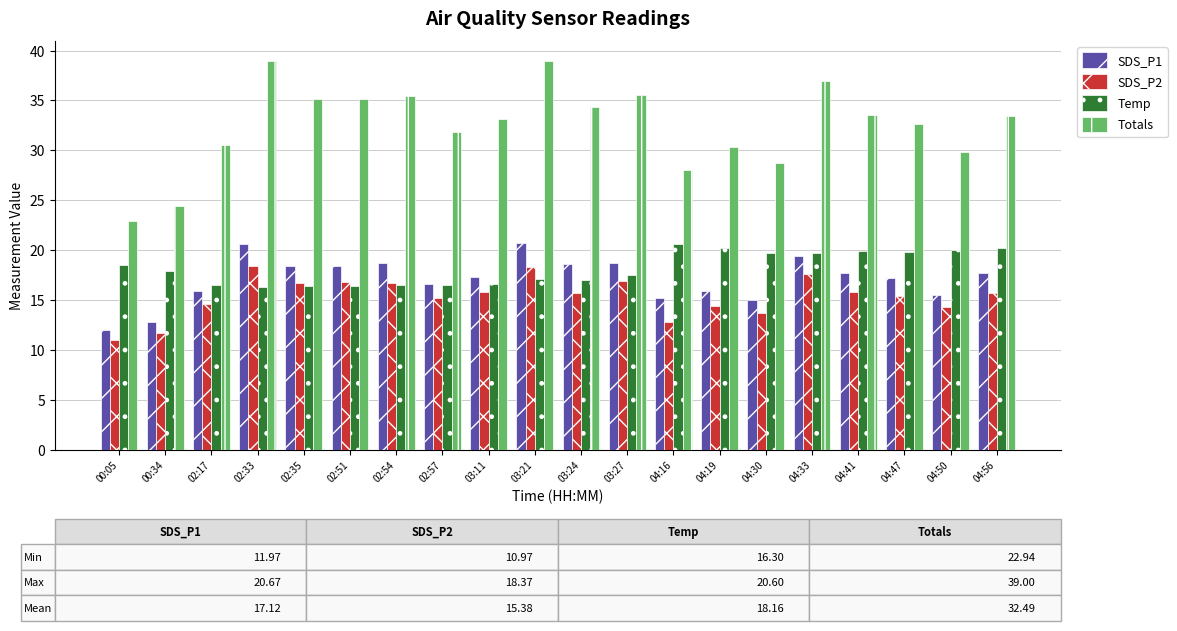

Rank the series at 04:56 from highest to lowest value.

Totals, Temp, SDS_P1, SDS_P2